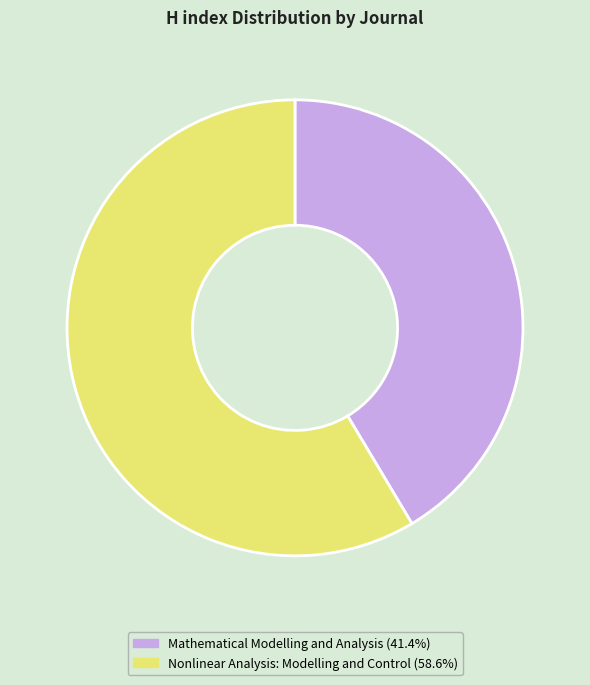

Approximately how many times larger is the value at Nonlinear Analysis: Modelling and Control compared to Mathematical Modelling and Analysis?

1.4